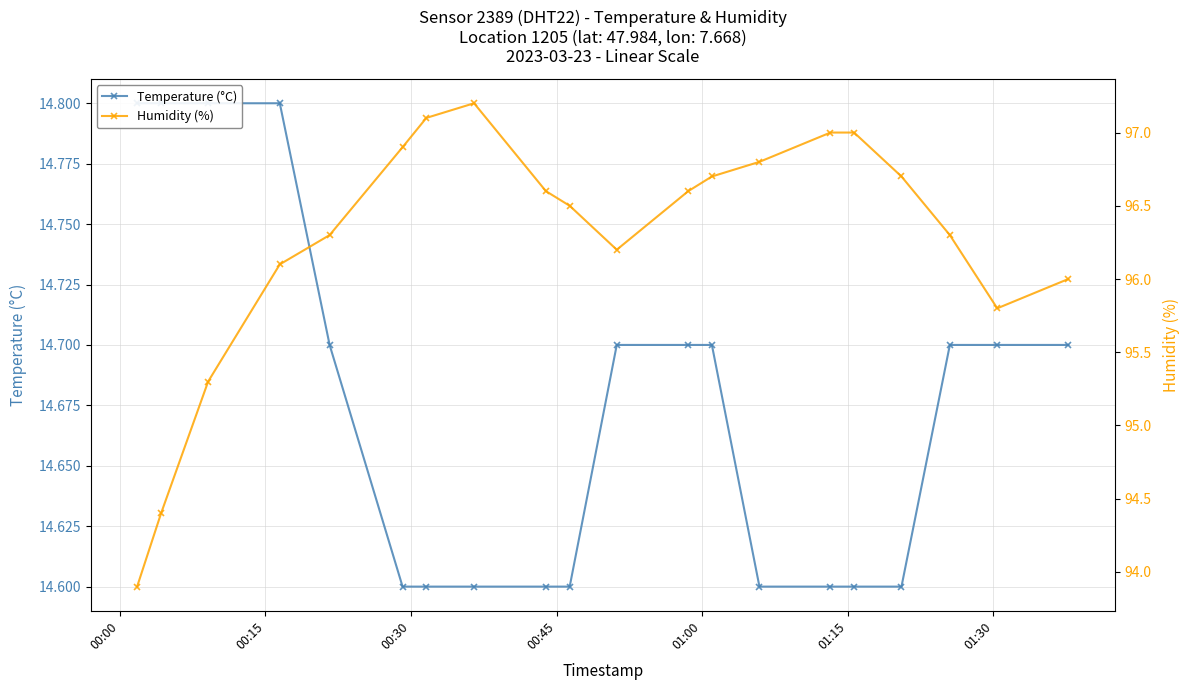

How many lines are shown in the chart?

2